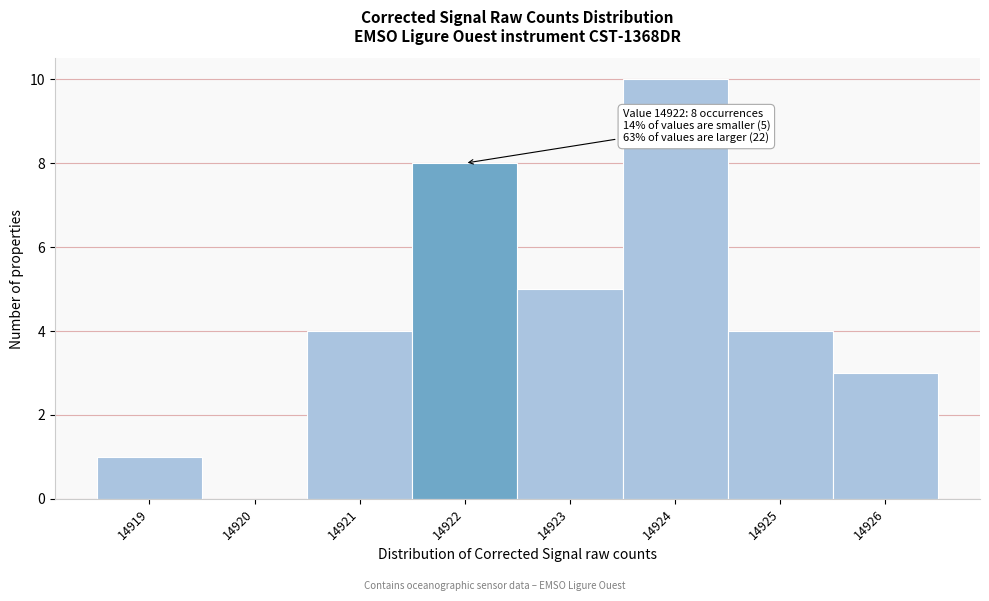

Over which range of the x-axis is the bar tallest?

14923.5 to 14924.5